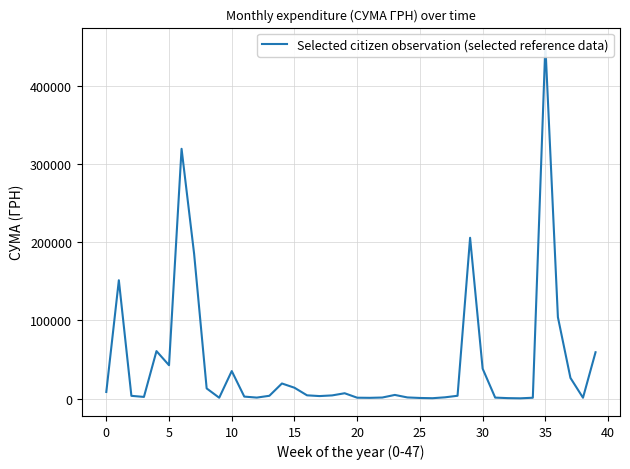

How many lines are shown in the chart?

1